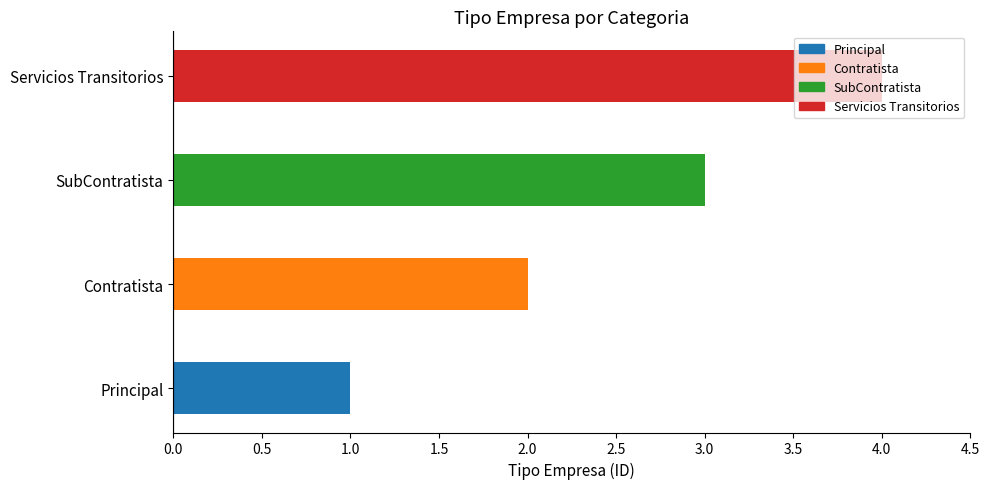

Which has a higher value, Principal or Servicios Transitorios?

Servicios Transitorios